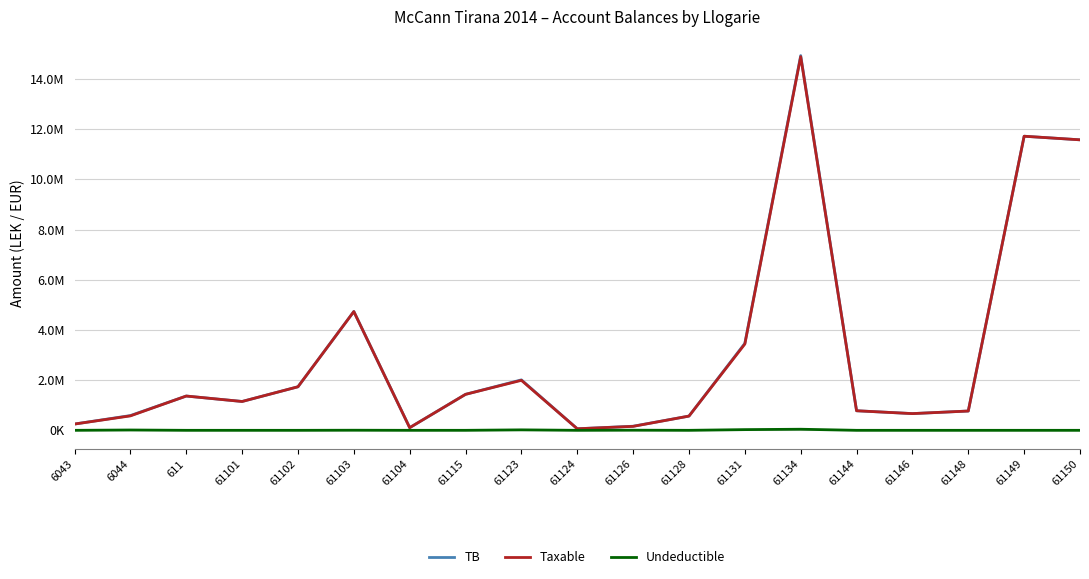

Is the value of TB at 61124 greater than the value of Taxable at 61126?

No